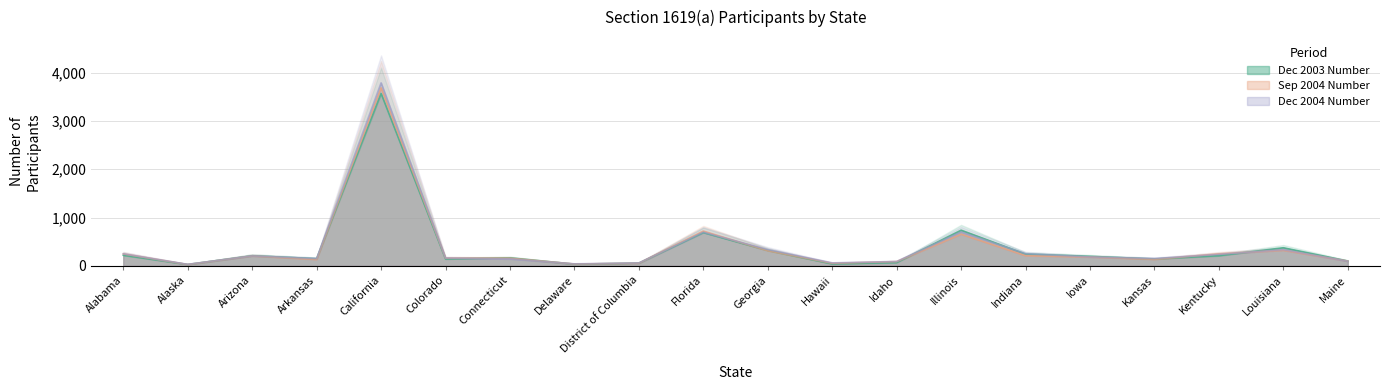

How many data points in Dec 2003 Number are above 197?

9